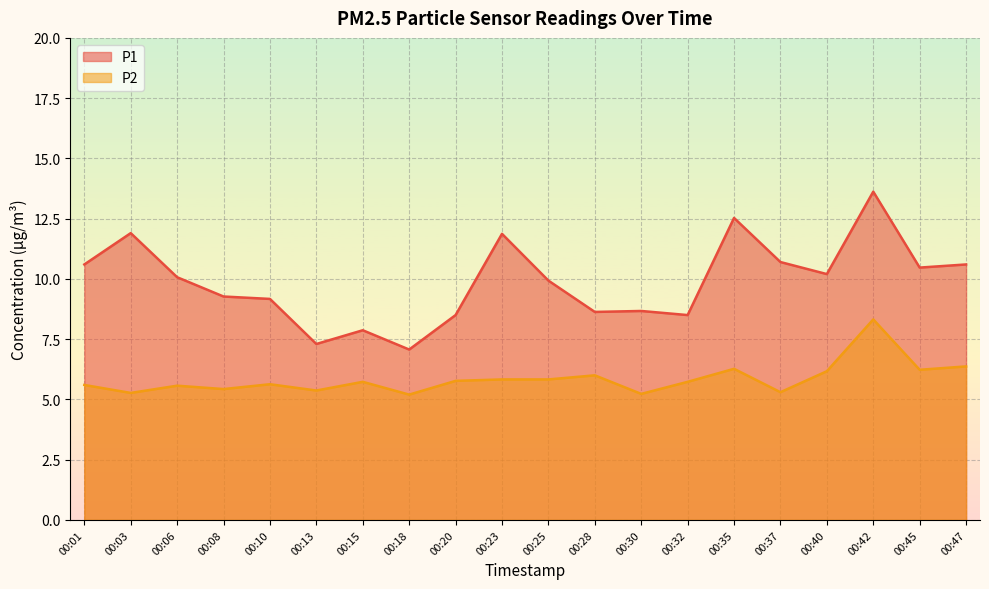

True or false: P2 has a value of 6.2 at 00:45.

True